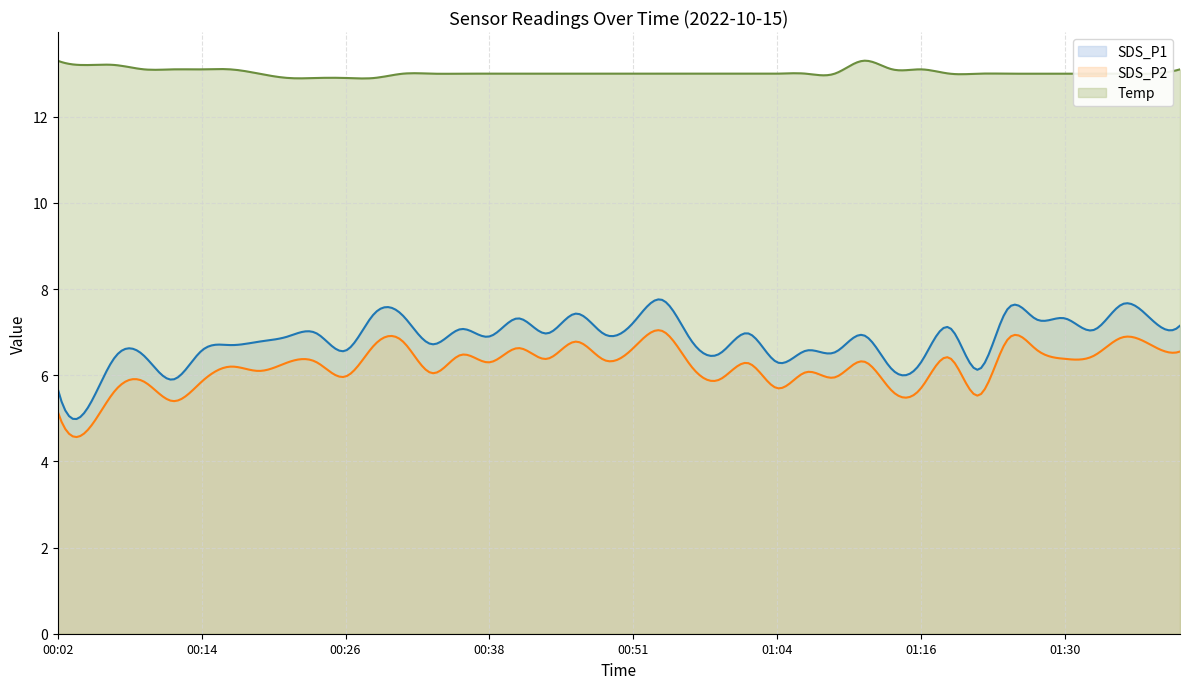

What is the difference between the maximum and minimum values in the SDS_P1 series?

2.8